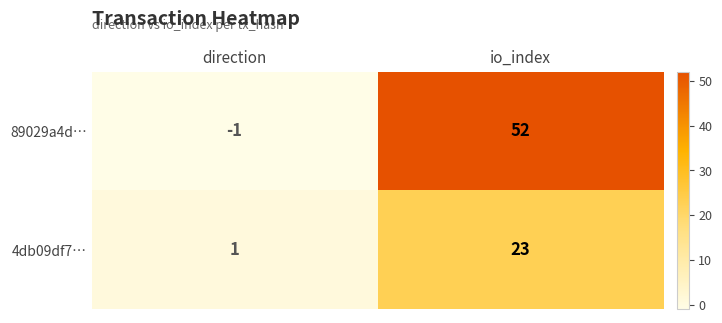

At how many categories does at least one series exceed 17?

1